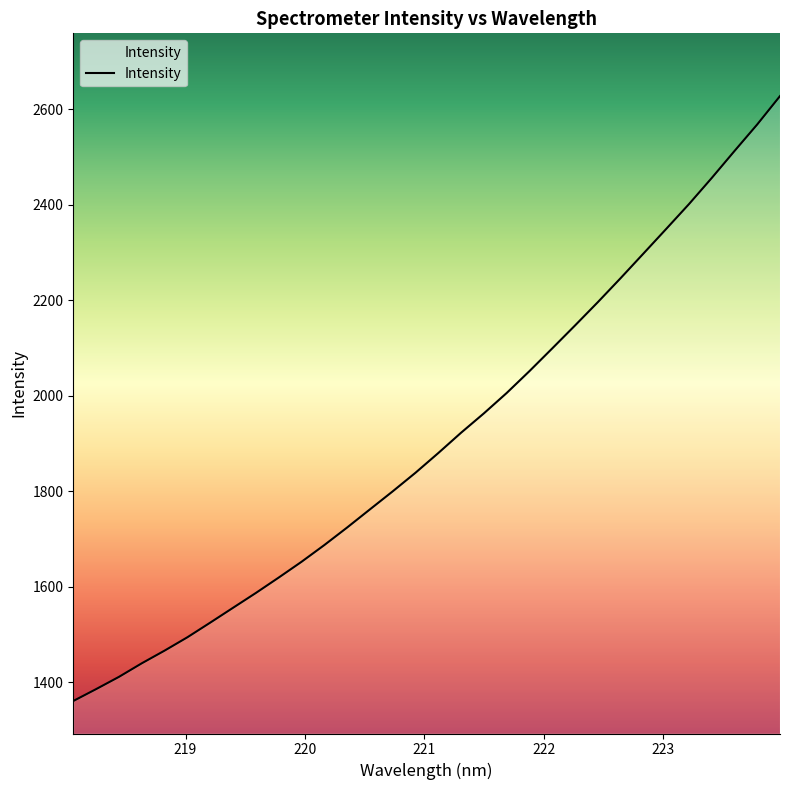

What is the difference between the maximum and minimum values?

1266.4